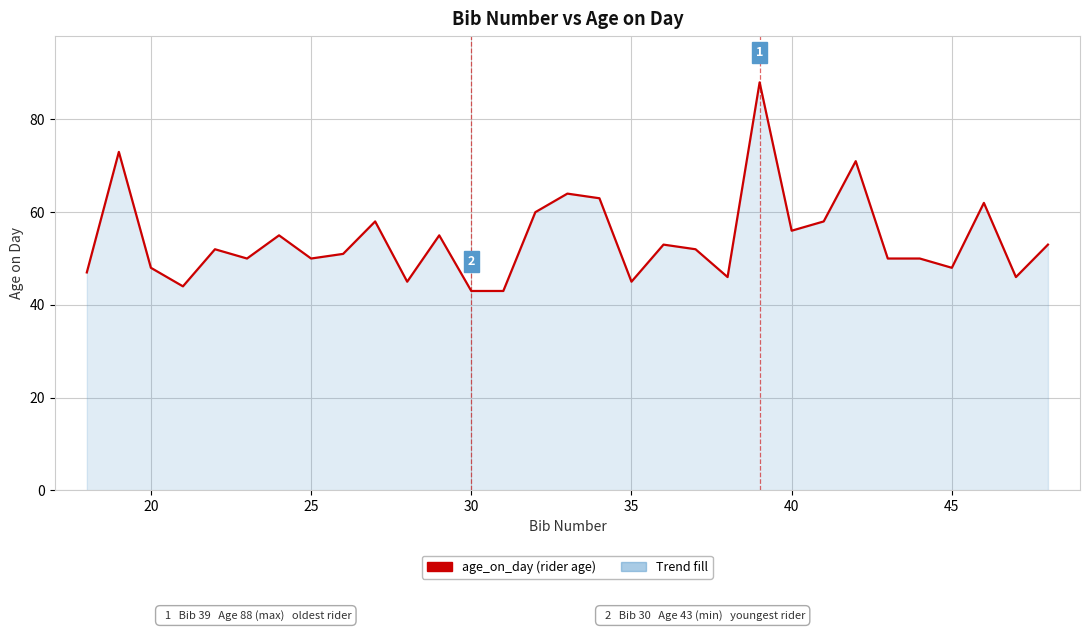

What is the smallest value displayed?

43